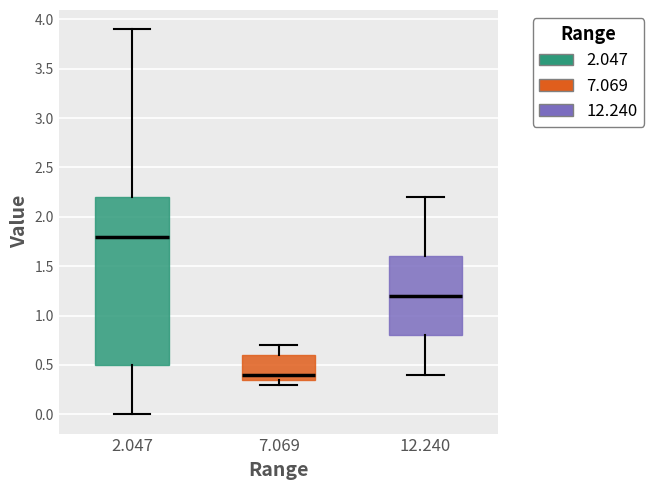

Comparing the boxes themselves (not the whiskers), which one is the tallest?

2.047